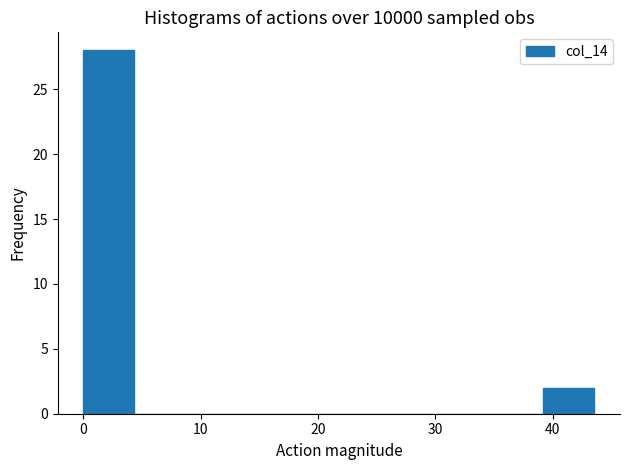

Reading left to right, list every bar in this chart as the range it spans on the x-axis followed by its height. Neither the bar edges nor the heights are printed on the chart, so give them approximately, as read against the axes.

0 to 4: 28
4 to 9: 0
9 to 13: 0
13 to 17: 0
17 to 22: 0
22 to 26: 0
26 to 30: 0
30 to 35: 0
35 to 39: 0
39 to 44: 2